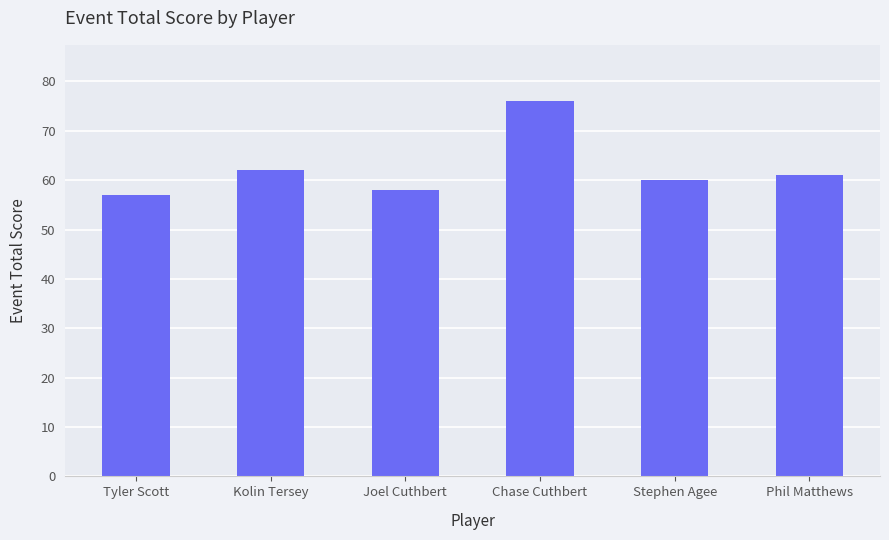

What is the label of the 5th bar from the left?

Stephen Agee